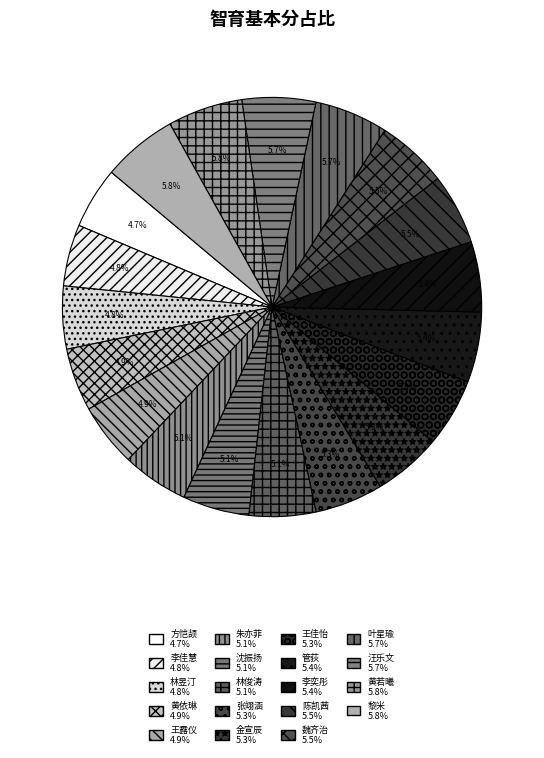

To the nearest percent, what is the difference between the largest and smallest slice percentages?

1%